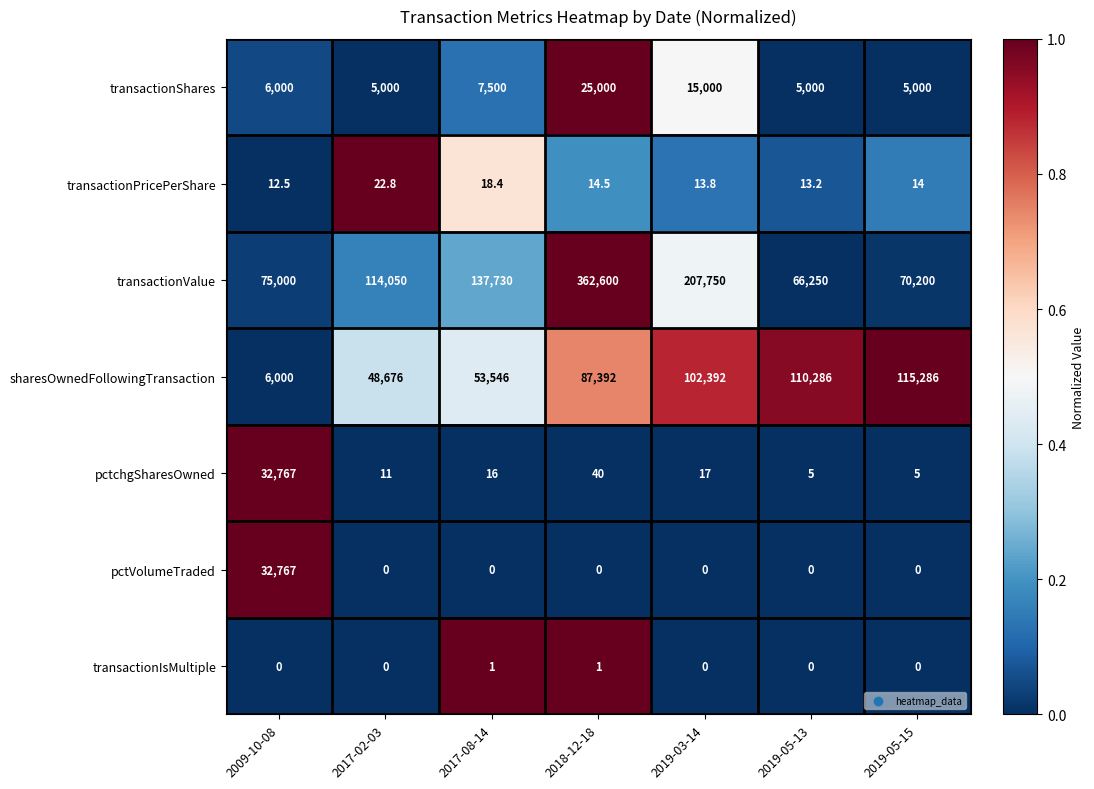

What is the difference between the maximum and second lowest values in the transactionShares series?

20000.0